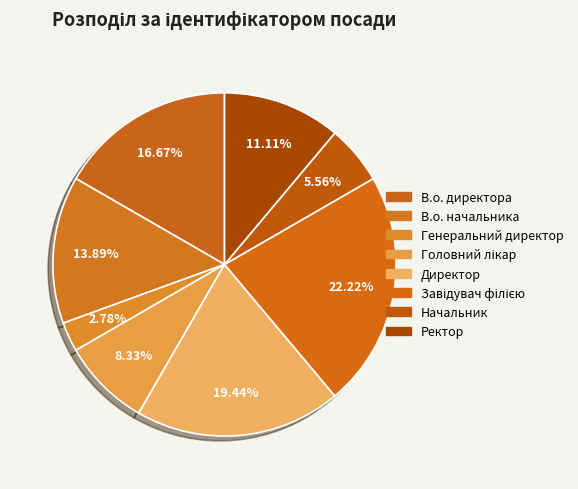

To the nearest percent, what is the average slice percentage?

12%